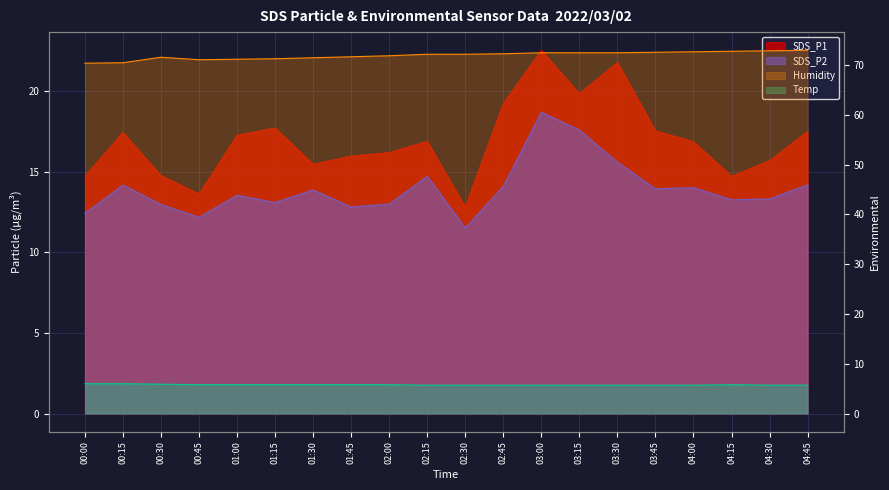

Does the chart display data point markers on the line(s)?

No